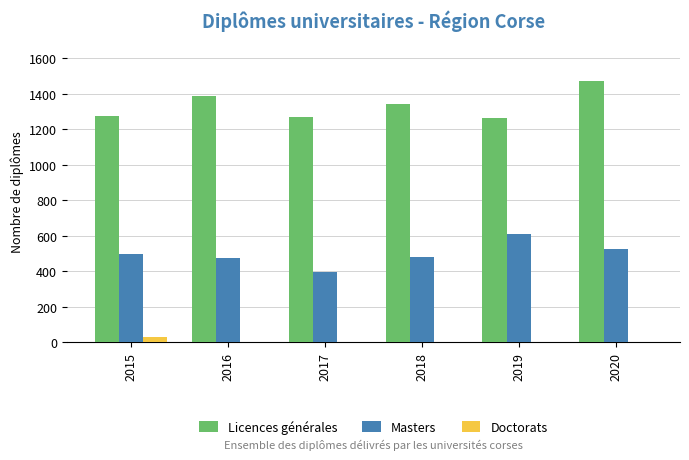

What is the sum of all Licences générales values?

8020